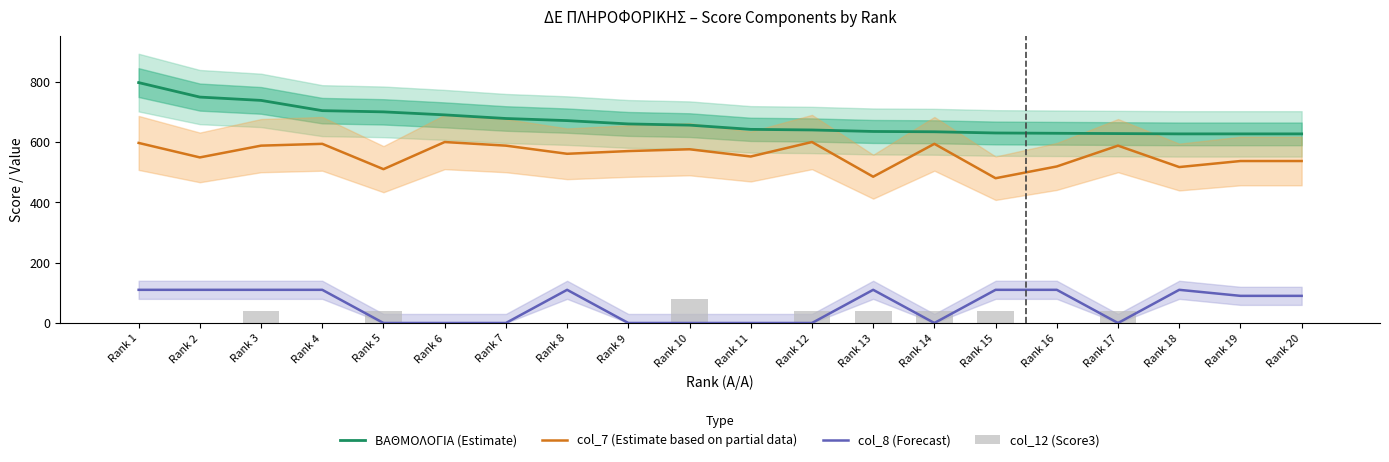

True or false: ΒΑΘΜΟΛΟΓΙΑ (Estimate) has a value of 409 at Rank 18.

False